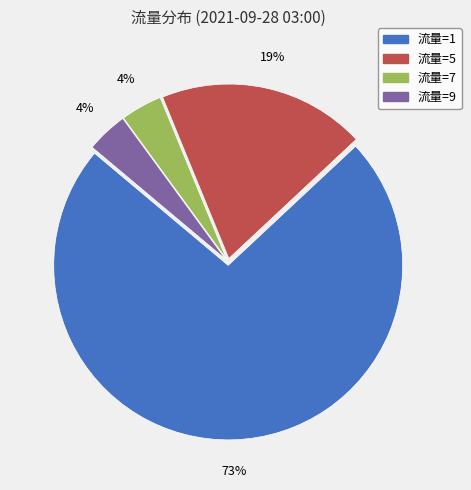

Between 流量=5 and 流量=9, which is larger?

流量=5